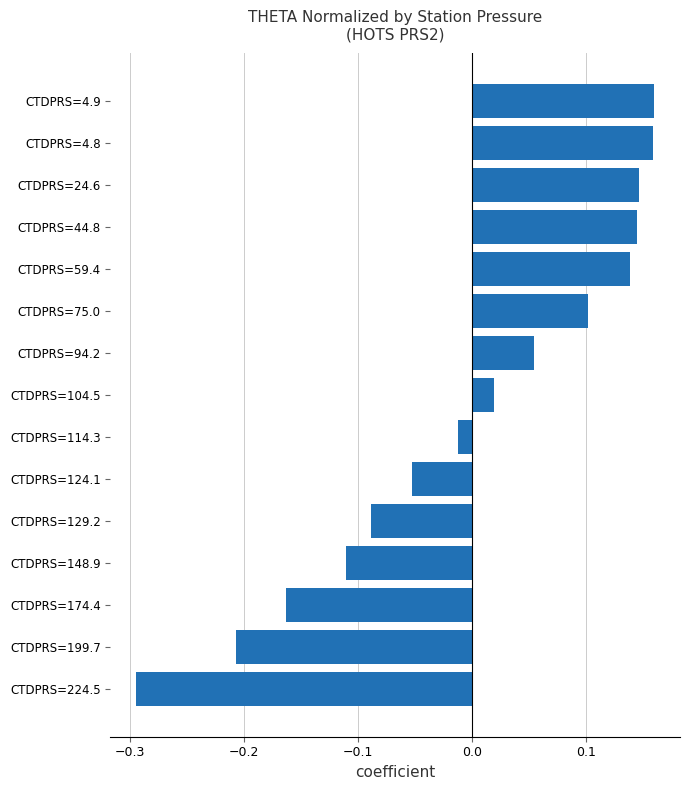

How many data points does each series have?

15